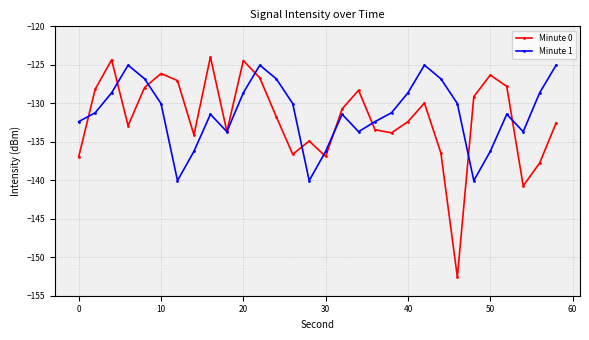

What is the maximum value for Minute 1?

-125.0